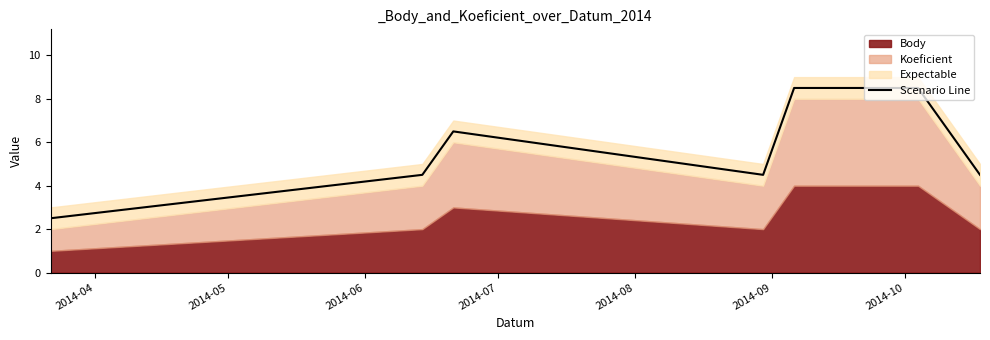

Reading left to right, what are all the values shown in this chart?

2.5	4.5	6.5	4.5	8.5	8.5	4.5